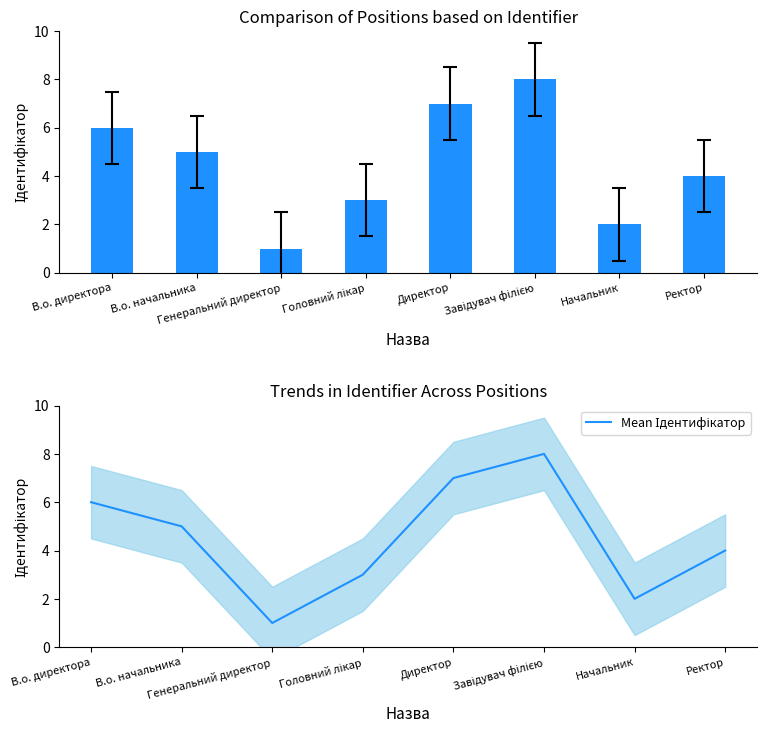

What is the minimum value shown in the chart?

1